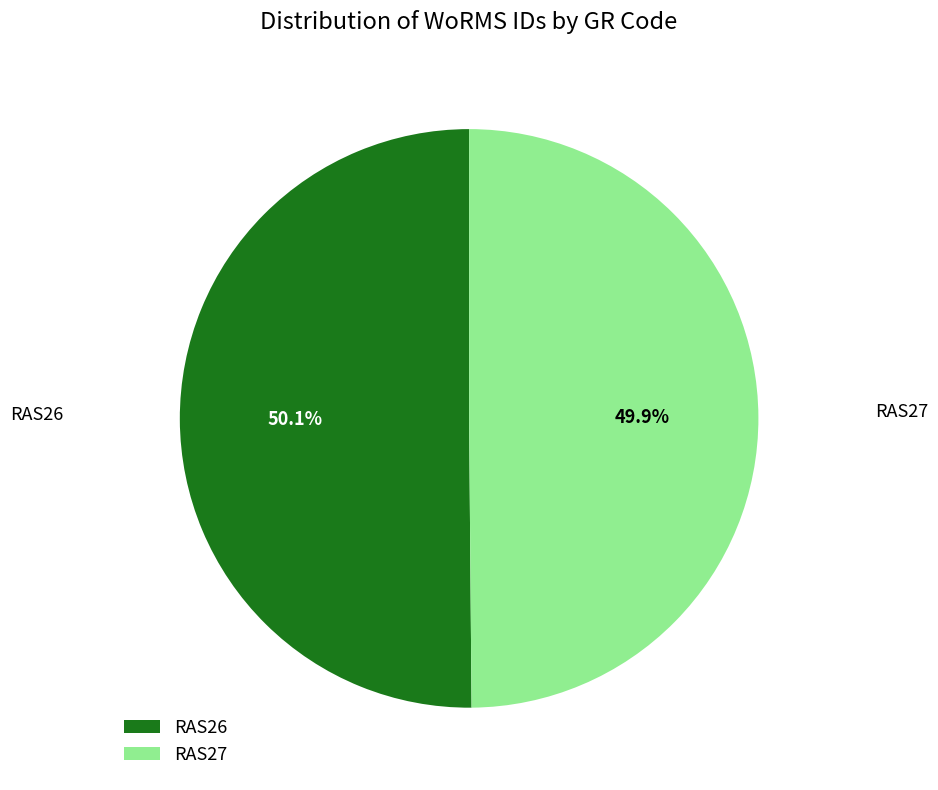

What is the total percentage of RAS27 and RAS26?

100.0%